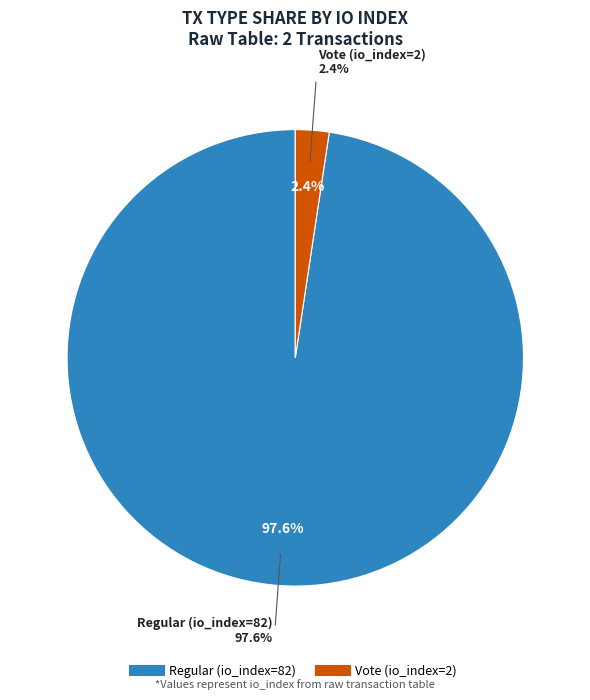

What is the change in value from Regular (io_index=82) to Vote (io_index=2)?

-80